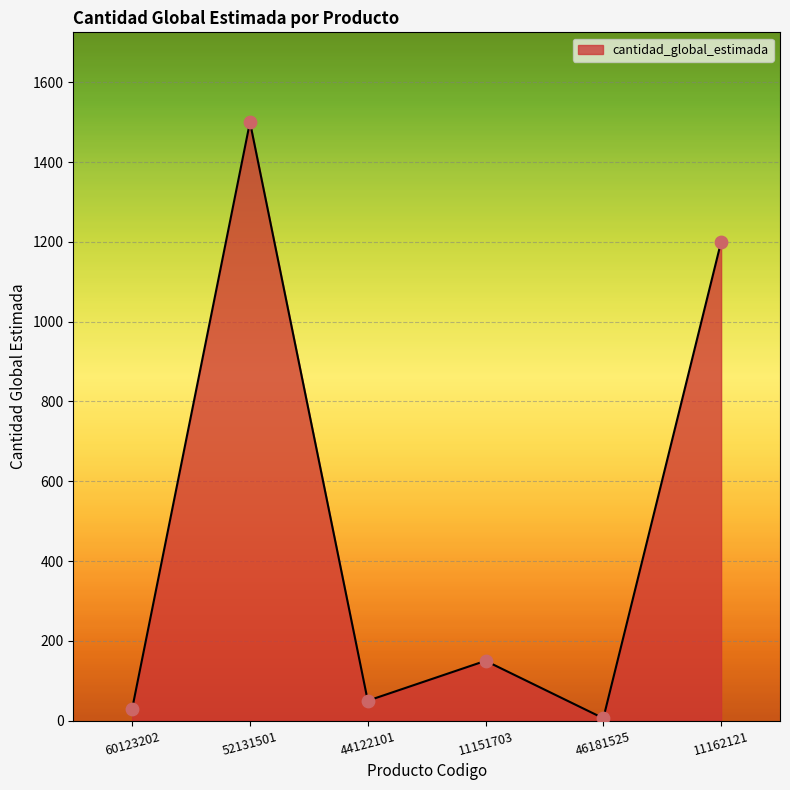

What is the change in value from 60123202 to 52131501?

+1470